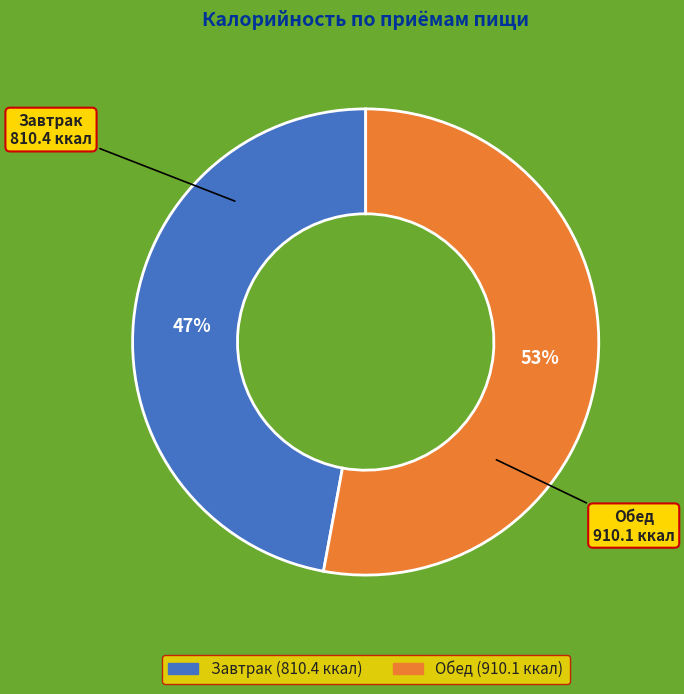

How many slices are in this pie chart?

2